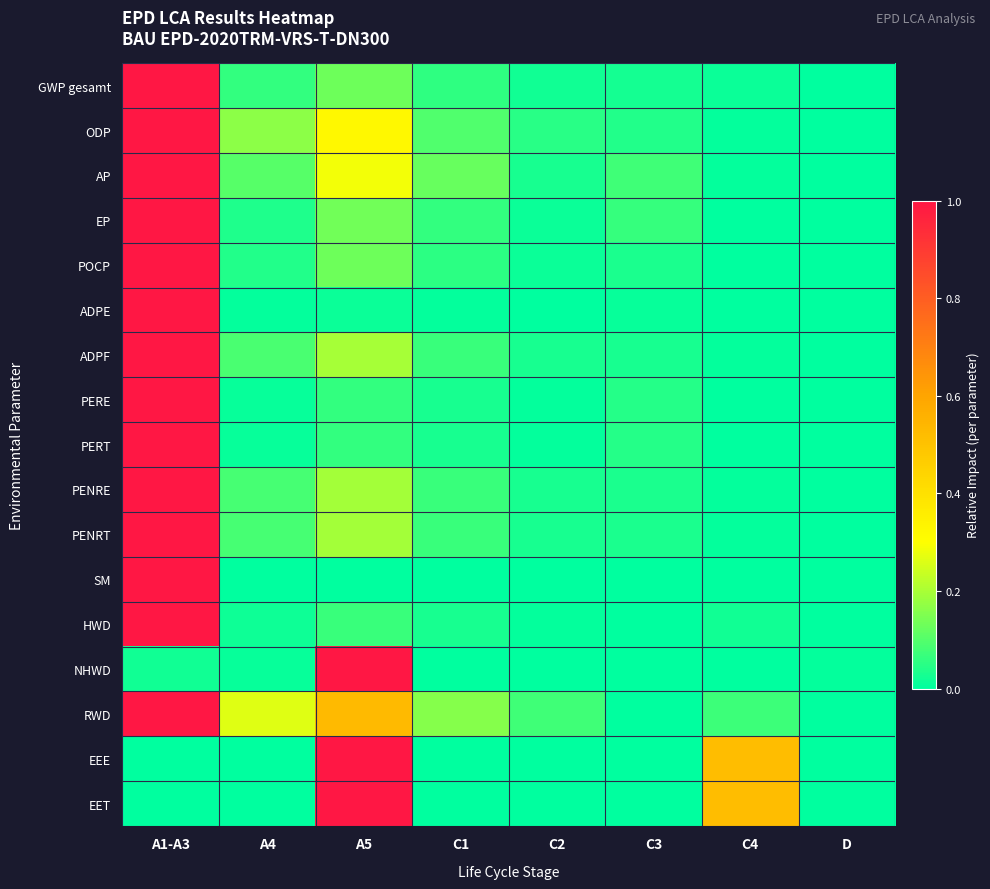

Reading left to right, list all the values displayed in this chart.

GWP gesamt: A1-A3=1.0	A4=0.1	A5=0.1	C1=0.1	C2=0.0	C3=0.0	C4=0.0	D=0.0
ODP: A1-A3=1.0	A4=0.2	A5=0.3	C1=0.1	C2=0.0	C3=0.0	C4=0.0	D=0.0
AP: A1-A3=1.0	A4=0.1	A5=0.3	C1=0.1	C2=0.0	C3=0.1	C4=0.0	D=0.0
EP: A1-A3=1.0	A4=0.0	A5=0.1	C1=0.1	C2=0.0	C3=0.1	C4=0.0	D=0.0
POCP: A1-A3=1.0	A4=0.0	A5=0.1	C1=0.1	C2=0.0	C3=0.0	C4=0.0	D=0.0
ADPE: A1-A3=1.0	A4=0.0	A5=0.0	C1=0.0	C2=0.0	C3=0.0	C4=0.0	D=0.0
ADPF: A1-A3=1.0	A4=0.1	A5=0.2	C1=0.1	C2=0.0	C3=0.0	C4=0.0	D=0.0
PERE: A1-A3=1.0	A4=0.0	A5=0.1	C1=0.0	C2=0.0	C3=0.0	C4=0.0	D=0.0
PERT: A1-A3=1.0	A4=0.0	A5=0.1	C1=0.0	C2=0.0	C3=0.0	C4=0.0	D=0.0
PENRE: A1-A3=1.0	A4=0.1	A5=0.2	C1=0.1	C2=0.0	C3=0.0	C4=0.0	D=0.0
PENRT: A1-A3=1.0	A4=0.1	A5=0.2	C1=0.1	C2=0.0	C3=0.0	C4=0.0	D=0.0
SM: A1-A3=1.0	A4=0.0	A5=0.0	C1=0.0	C2=0.0	C3=0.0	C4=0.0	D=0.0
HWD: A1-A3=1.0	A4=0.0	A5=0.1	C1=0.0	C2=0.0	C3=0.0	C4=0.0	D=0.0
NHWD: A1-A3=0.0	A4=0.0	A5=1.0	C1=0.0	C2=0.0	C3=0.0	C4=0.0	D=0.0
RWD: A1-A3=1.0	A4=0.3	A5=0.5	C1=0.2	C2=0.1	C3=0.0	C4=0.1	D=0.0
EEE: A1-A3=0.0	A4=0.0	A5=1.0	C1=0.0	C2=0.0	C3=0.0	C4=0.5	D=0.0
EET: A1-A3=0.0	A4=0.0	A5=1.0	C1=0.0	C2=0.0	C3=0.0	C4=0.5	D=0.0